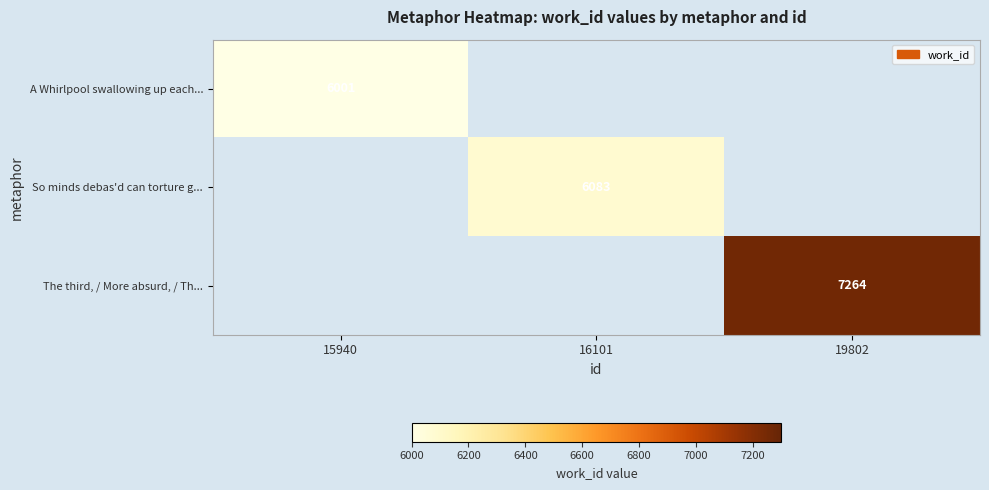

The value of A Whirlpool swallowing up each... at 15940 is 6001. True or false?

True